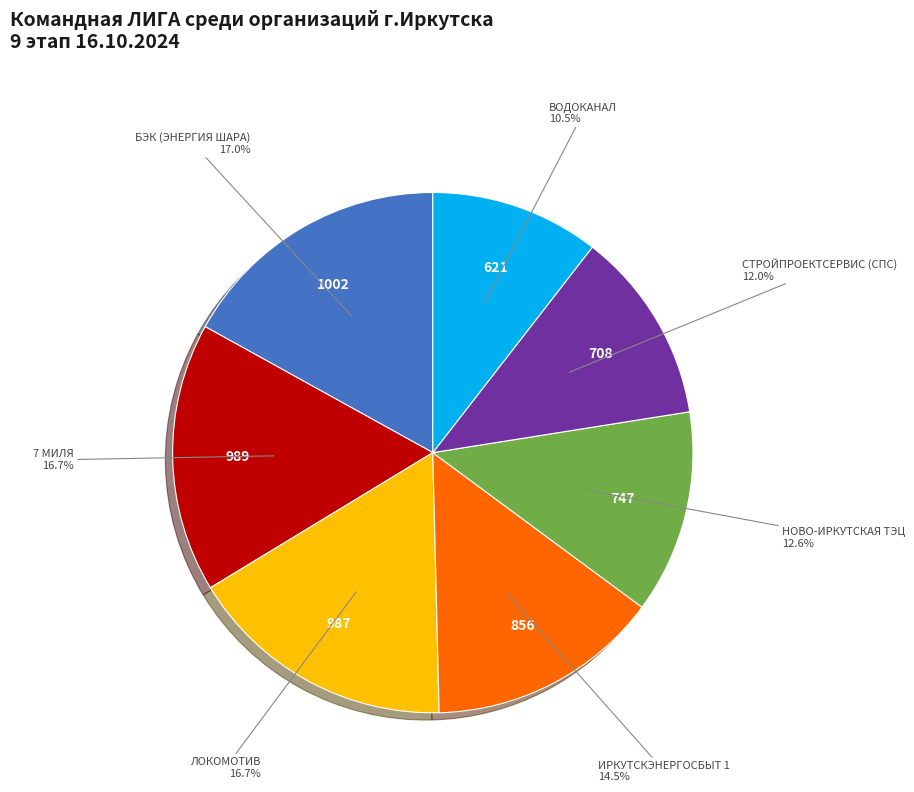

Is there any slice that represents more than half of the pie?

No